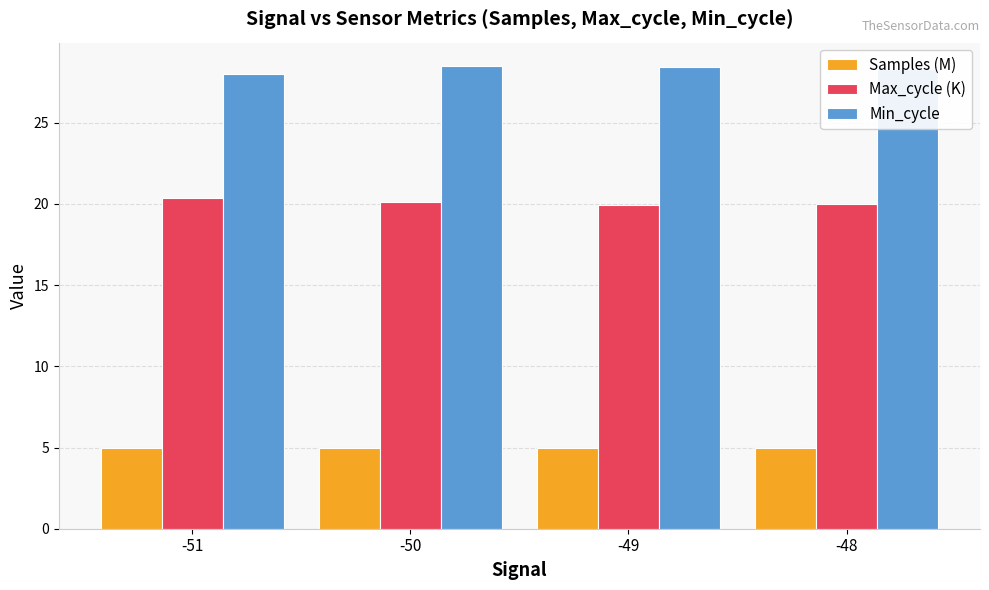

What is the average value of the Samples (M) series?

5.0